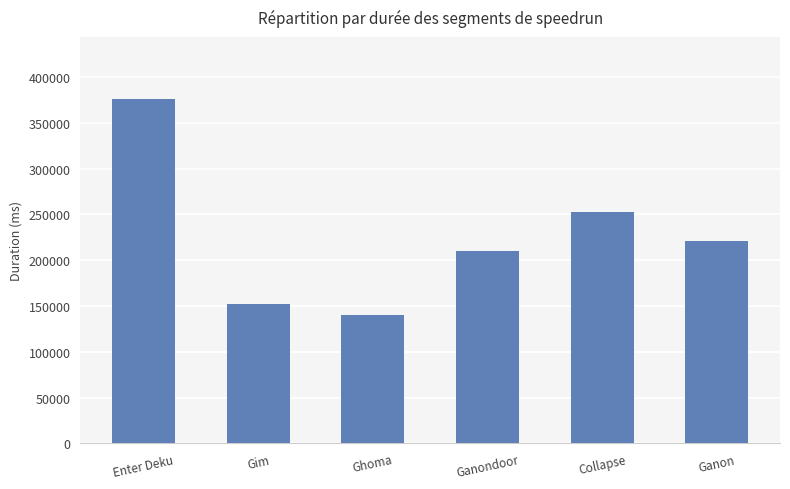

At which label does the data first exceed 220959?

Enter Deku